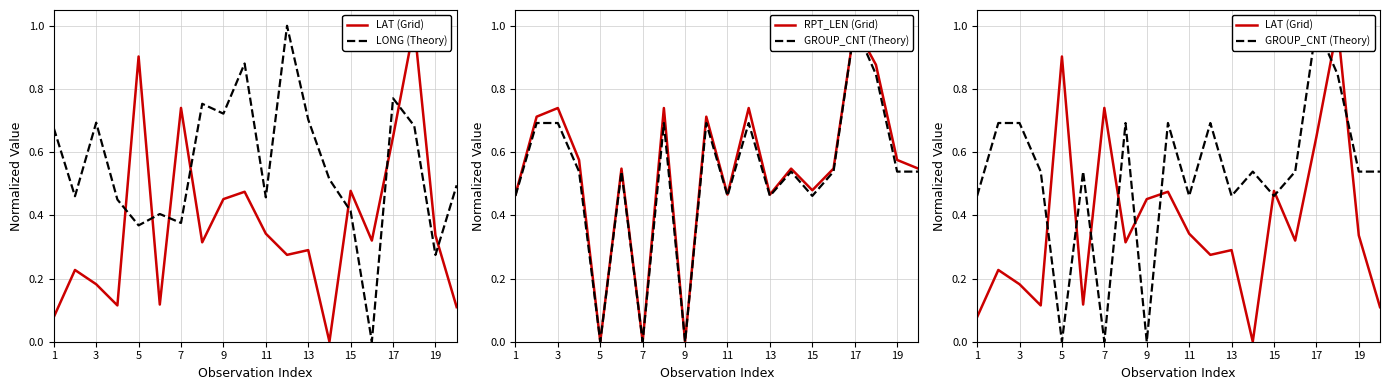

What is the maximum value shown in the chart?

1.0